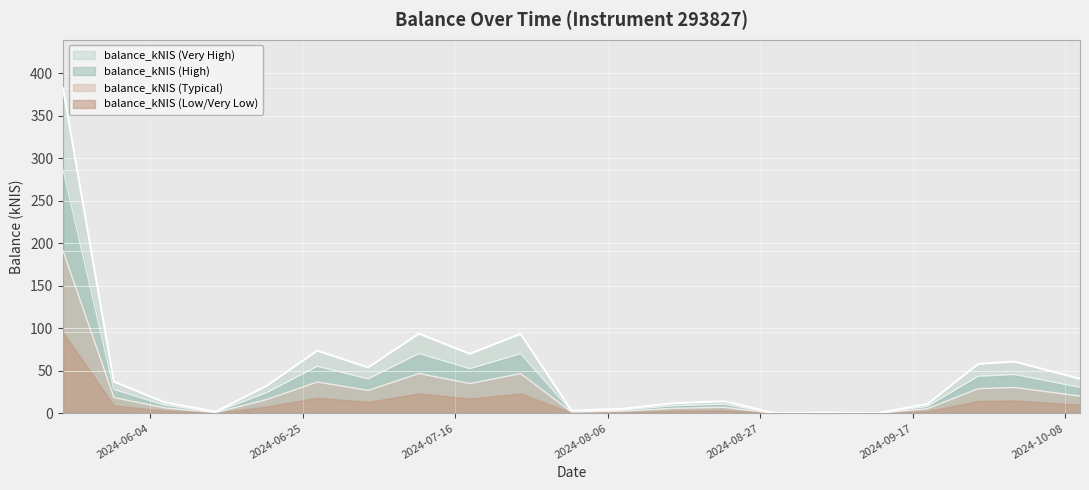

What is the sum of all values?

1057.9